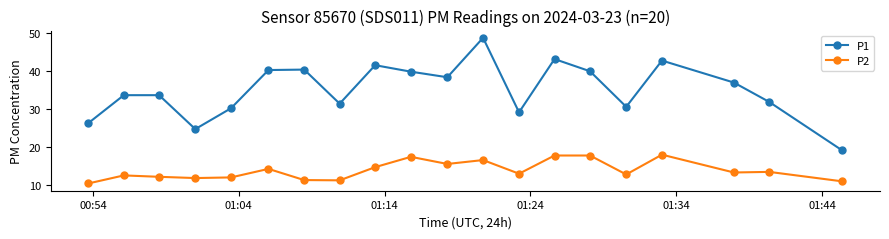

List the series in order of their peak value, highest first.

P1, P2